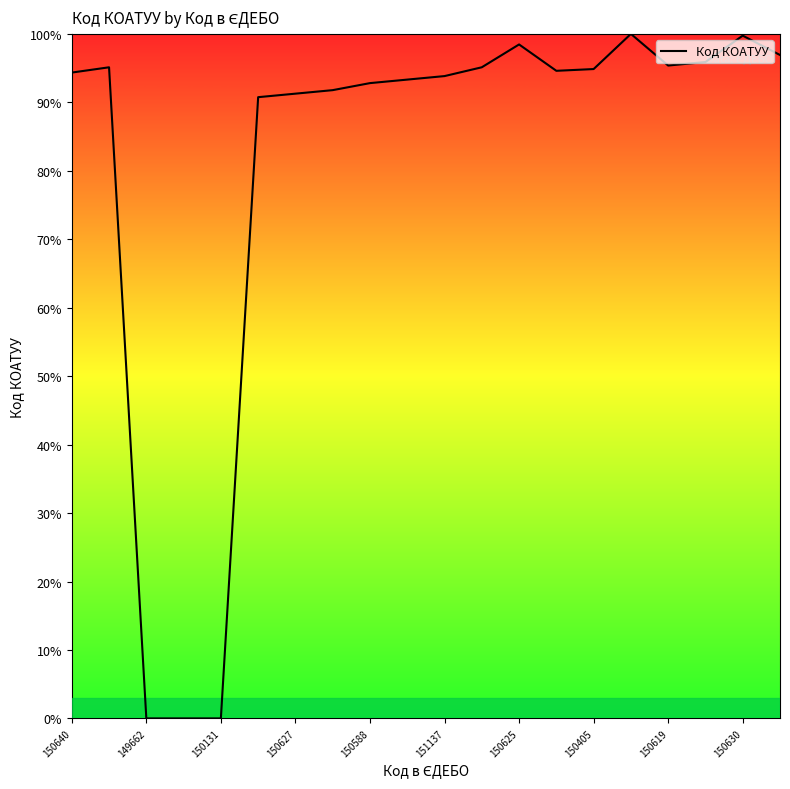

What is the maximum value shown in the chart?

100.0